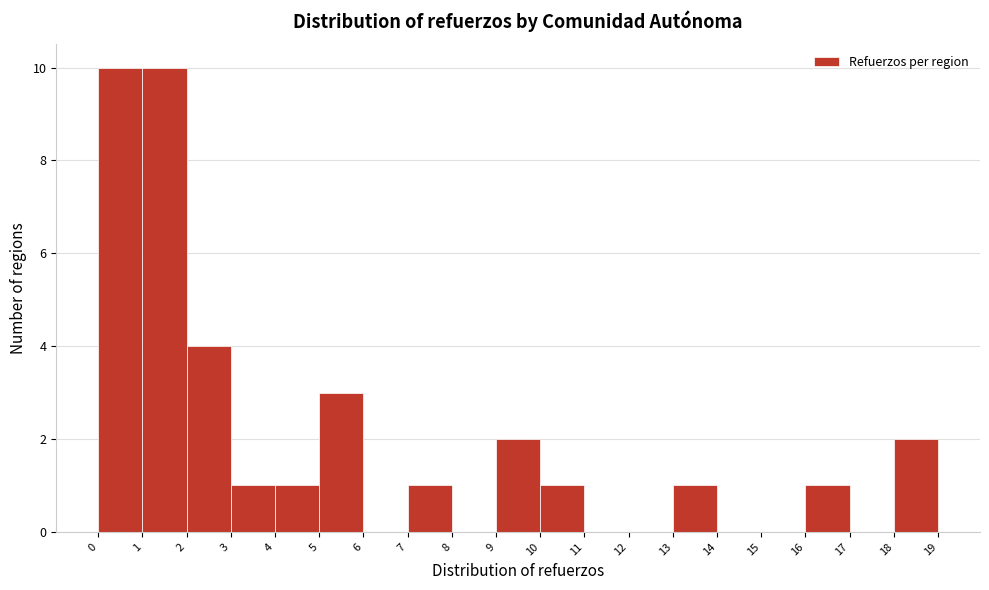

Reading left to right, transcribe this chart: for each bar, give the range it covers on the x-axis and its height. The values are not printed on the chart, so give them approximately, as read against the axis.

0 to 1: 10
1 to 2: 10
2 to 3: 4
3 to 4: 1
4 to 5: 1
5 to 6: 3
6 to 7: 0
7 to 8: 1
8 to 9: 0
9 to 10: 2
10 to 11: 1
11 to 12: 0
12 to 13: 0
13 to 14: 1
14 to 15: 0
15 to 16: 0
16 to 17: 1
17 to 18: 0
18 to 19: 2